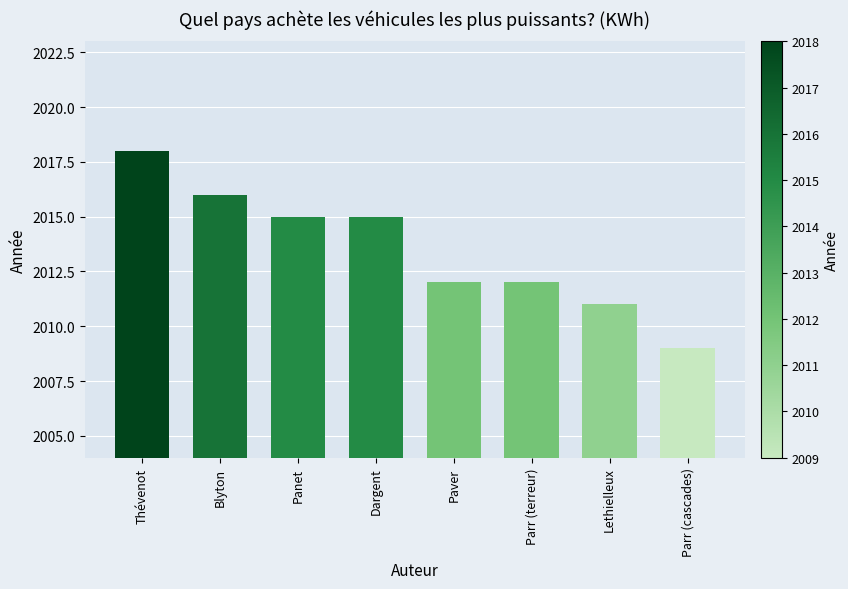

What is the greatest value displayed?

2018